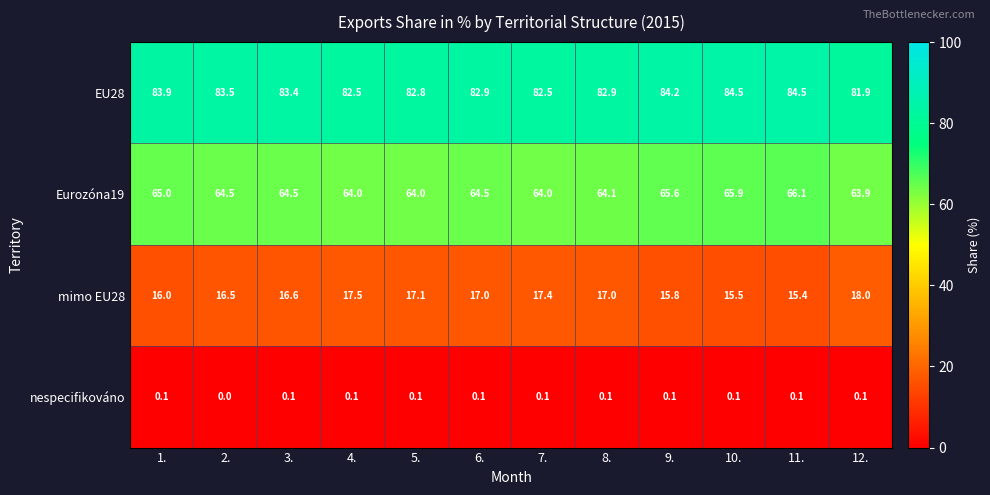

Rank the series by their maximum value, from lowest to highest.

nespecifikováno, mimo EU28, Eurozóna19, EU28